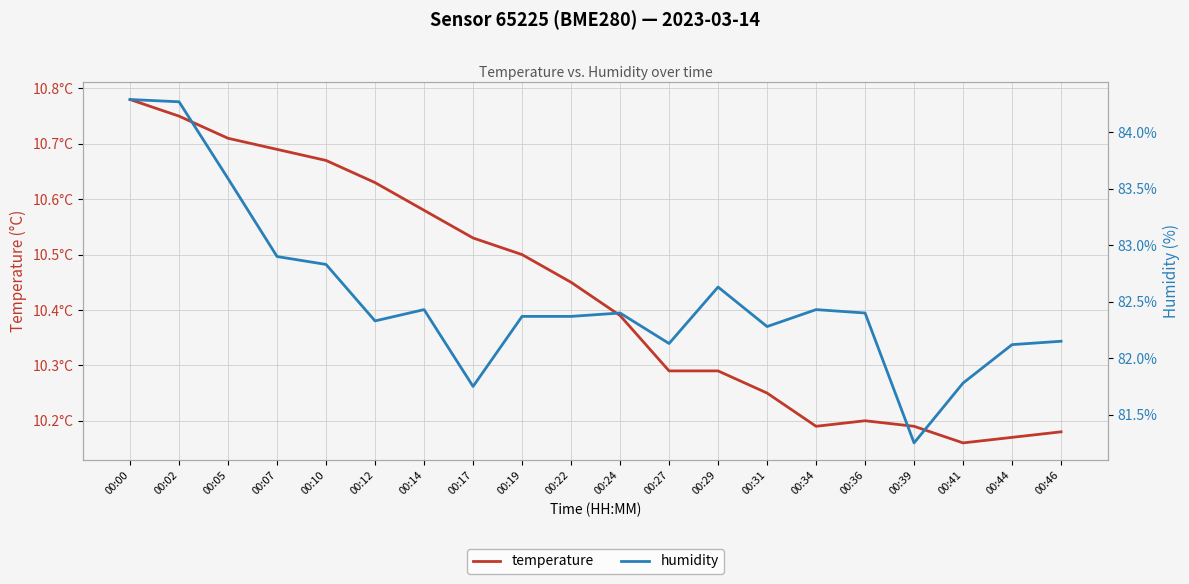

What are all the series names shown in the legend?

temperature, humidity